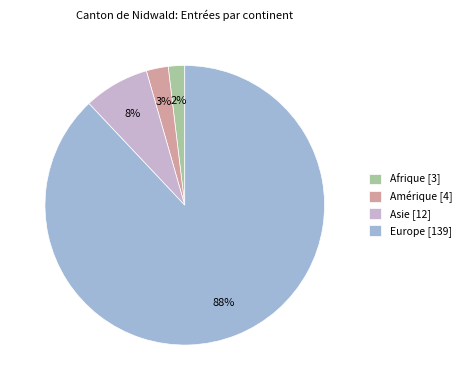

Count the number of slices in the pie.

4